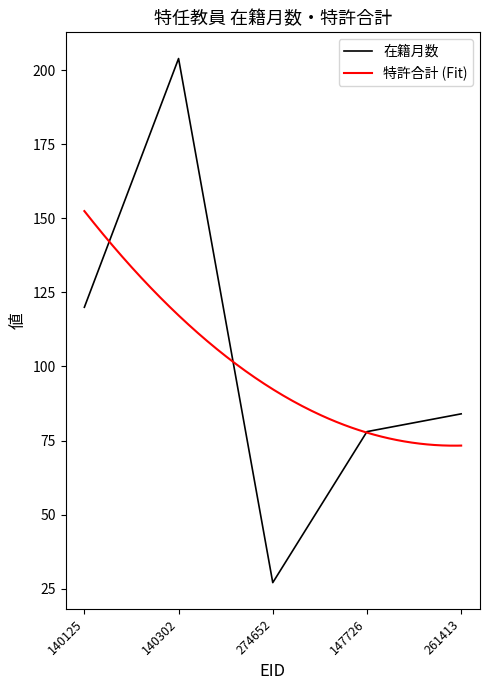

What position from the left is 274652?

3